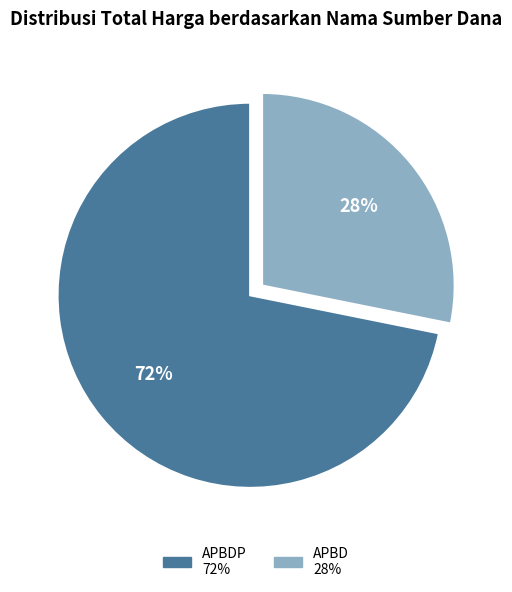

Is there a majority slice in this chart?

Yes